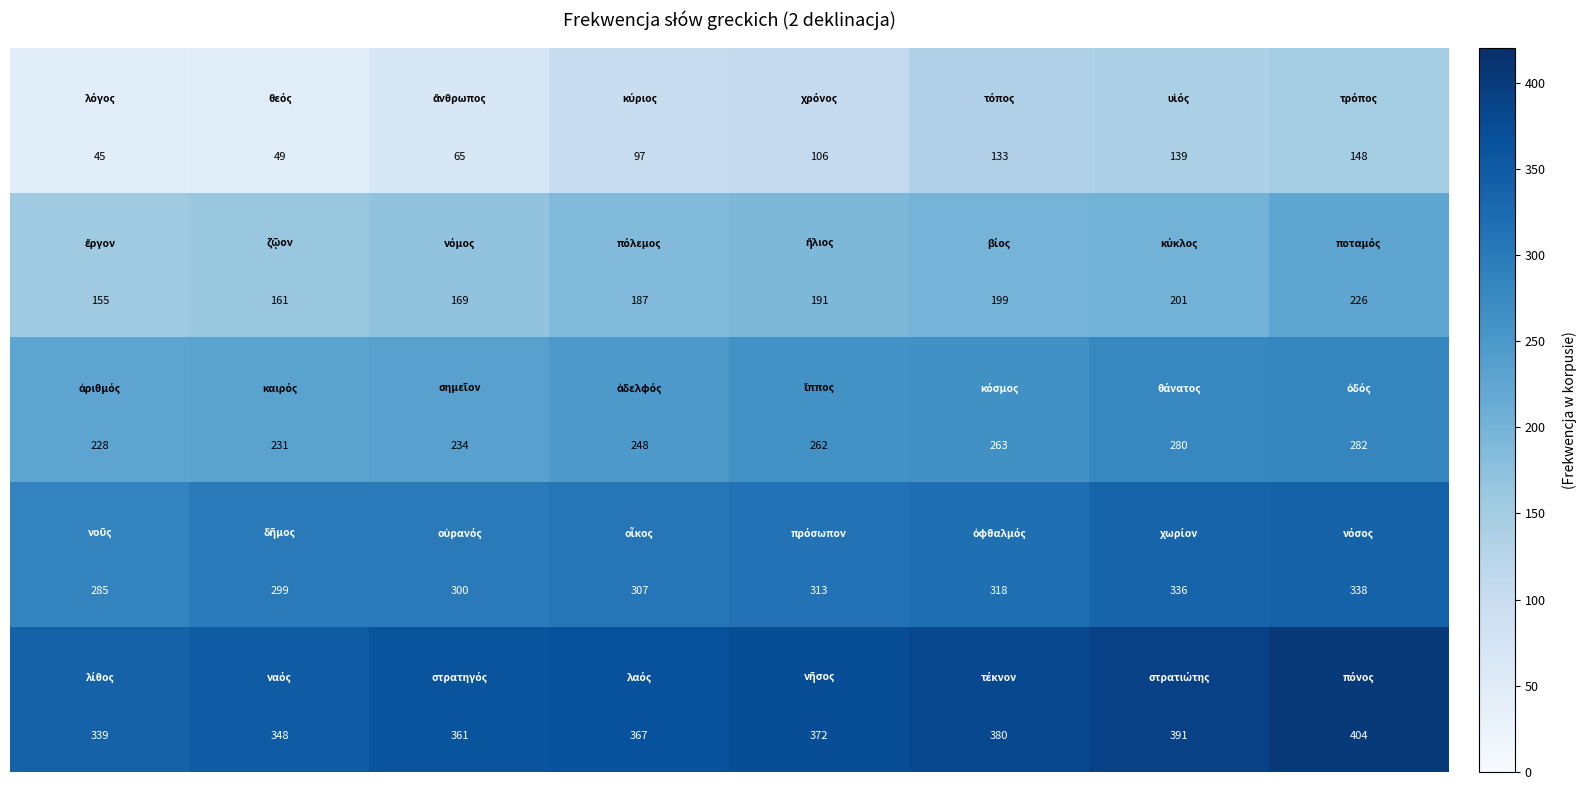

What is the minimum value shown in the chart?

45